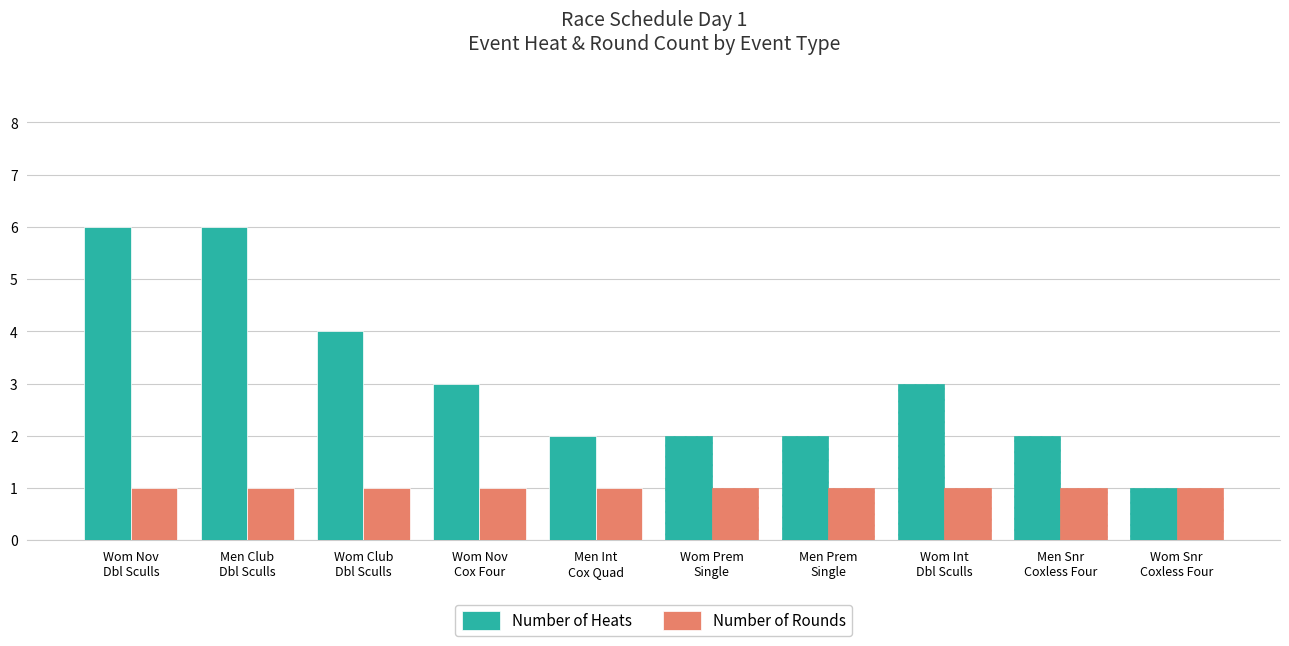

What is the label of the 4th bar from the right?

Men Prem
Single